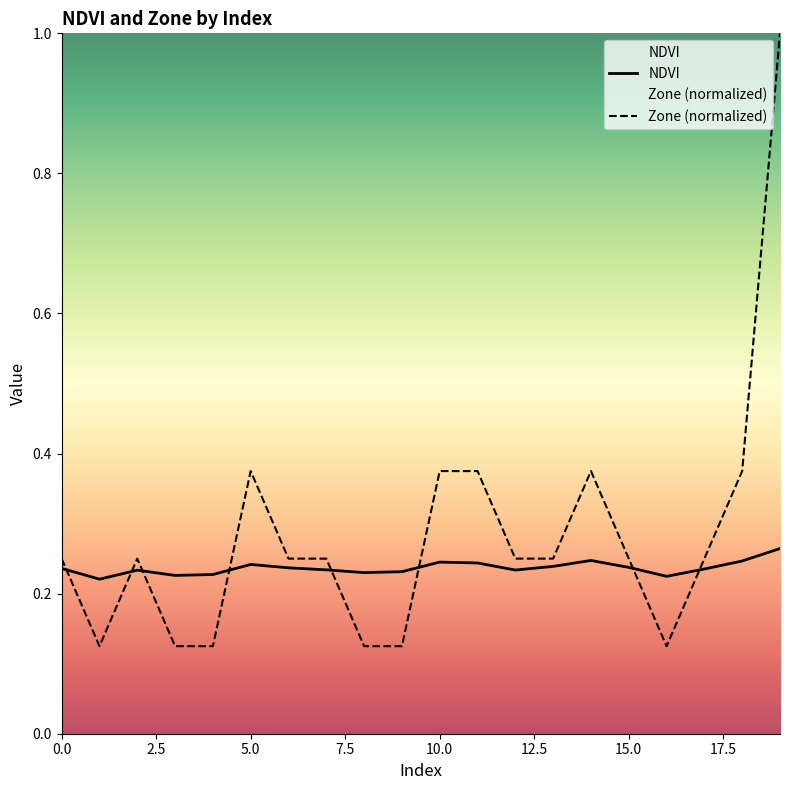

Which series has the largest range (max minus min)?

Zone (normalized)